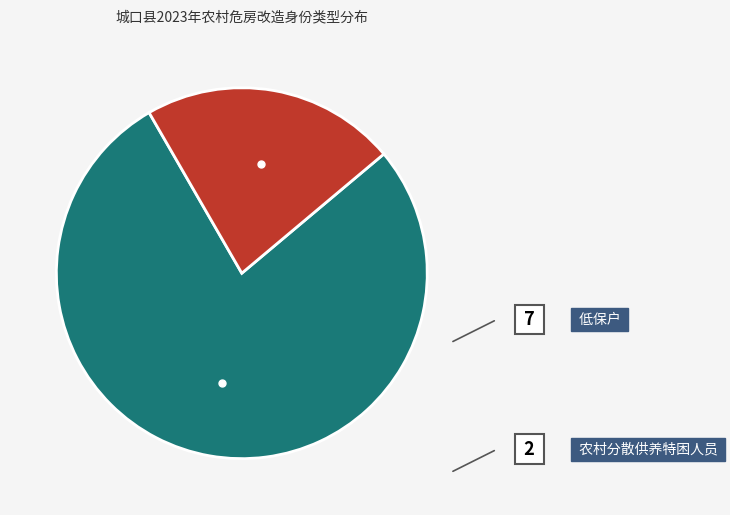

Count the number of slices in the pie.

2